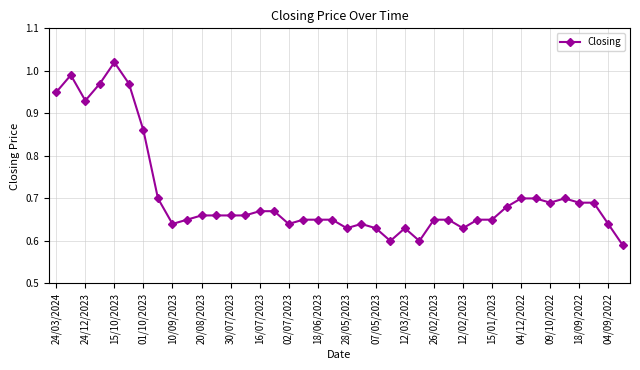

What is the difference between the maximum and second lowest values?

0.4